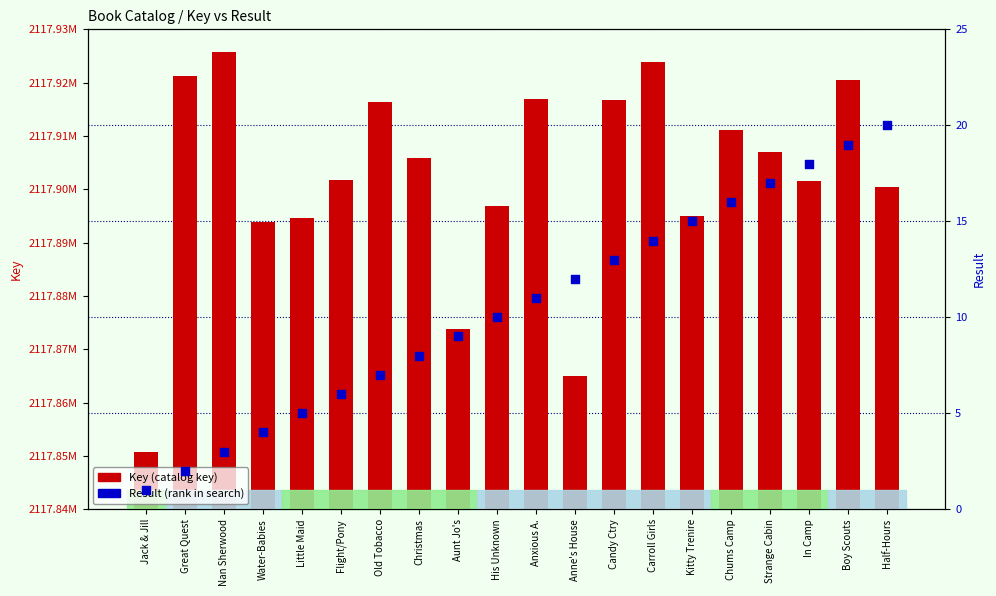

Which series reaches the maximum Y coordinate?

Key (catalog key)